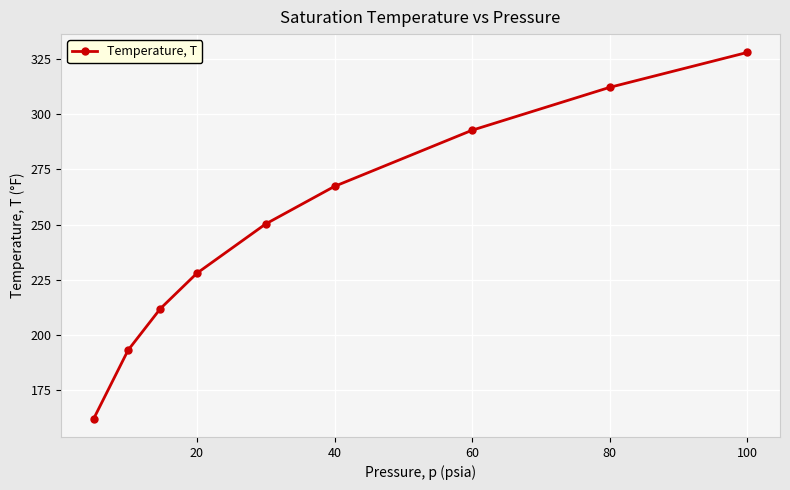

What is the difference between the maximum and minimum values?

165.7